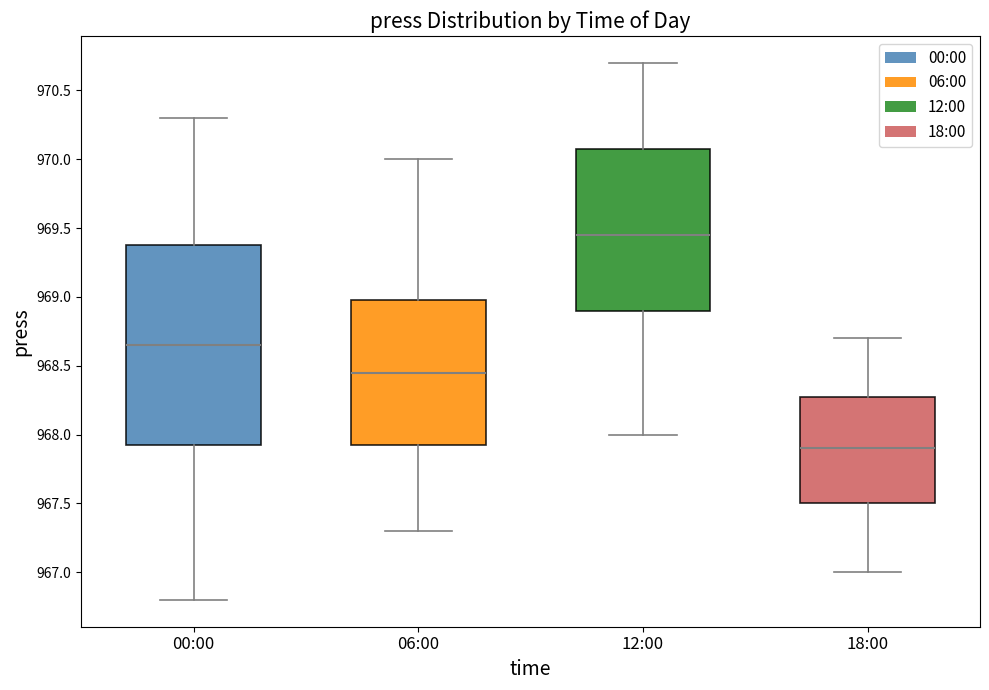

Reading left to right, read every box against the y-axis: the position of its median line, the range the box covers, and the ends of its whiskers. The values are not printed on the chart, so give them approximately, as read against the axis.

00:00: median 968.65, box 967.95 to 969.40, whiskers 966.80 to 970.30
06:00: median 968.45, box 967.95 to 969.00, whiskers 967.30 to 970.00
12:00: median 969.45, box 968.90 to 970.10, whiskers 968.00 to 970.70
18:00: median 967.90, box 967.50 to 968.30, whiskers 967.00 to 968.70